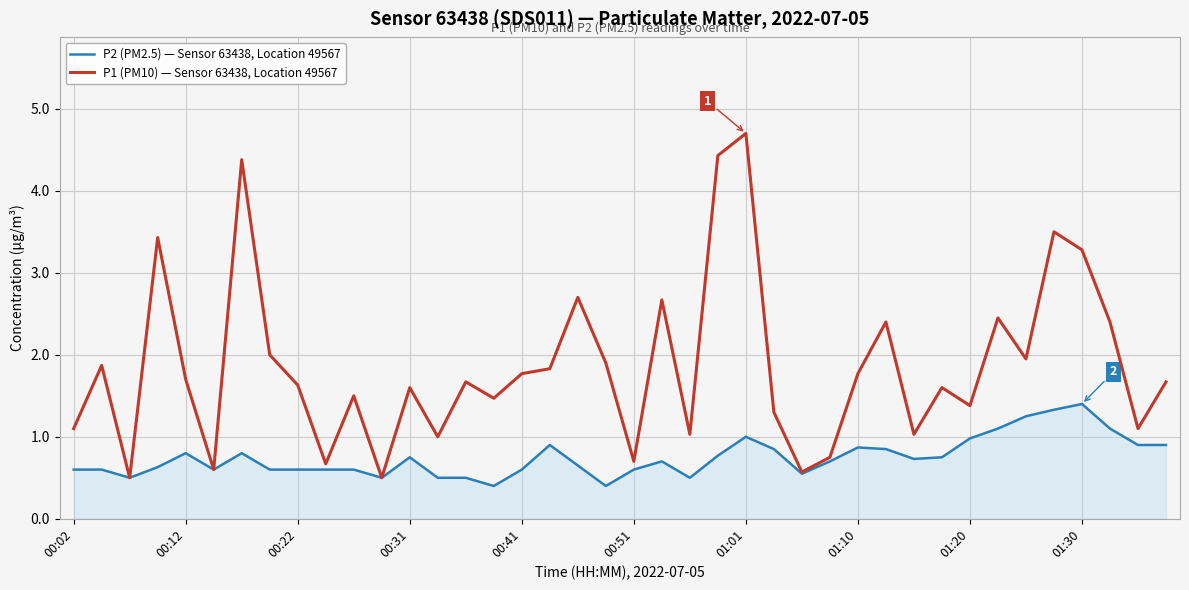

List the series in order of their peak value, highest first.

P1 (PM10) — Sensor 63438, Location 49567, P2 (PM2.5) — Sensor 63438, Location 49567